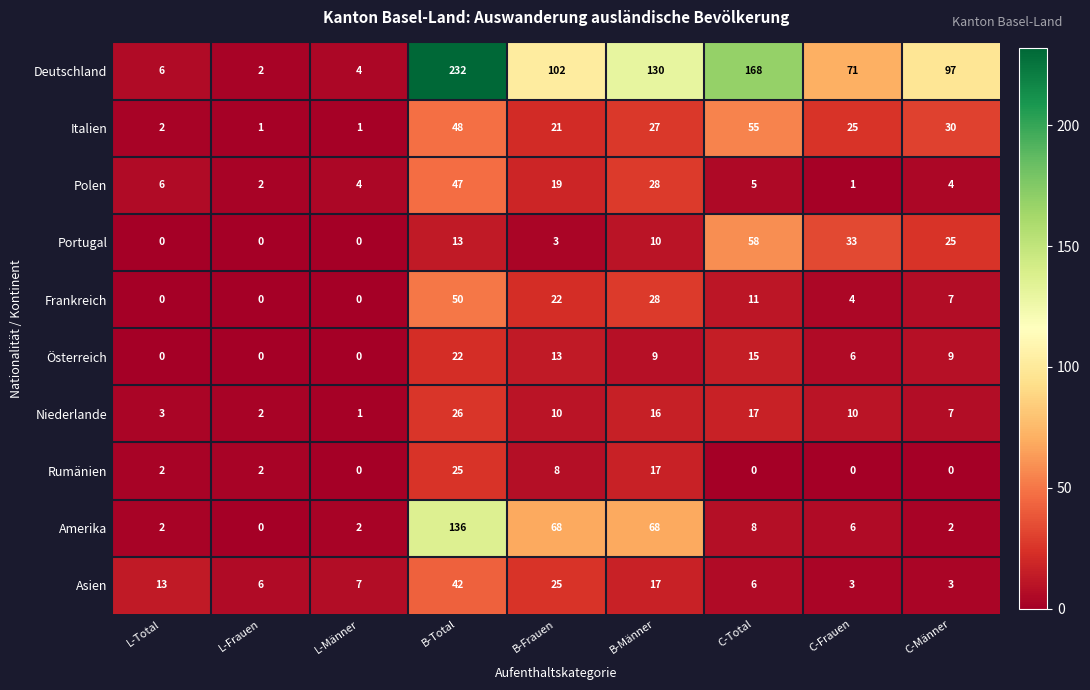

Is the value of Amerika at C-Männer greater than the value of Asien at L-Total?

No